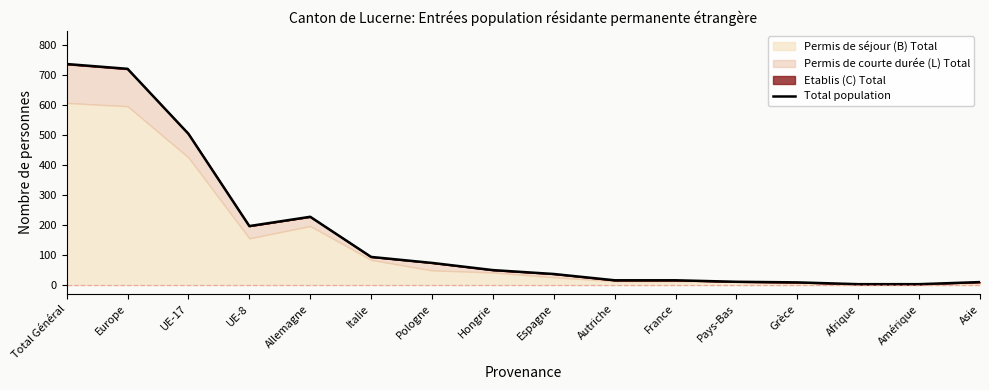

How many lines are shown in the chart?

1